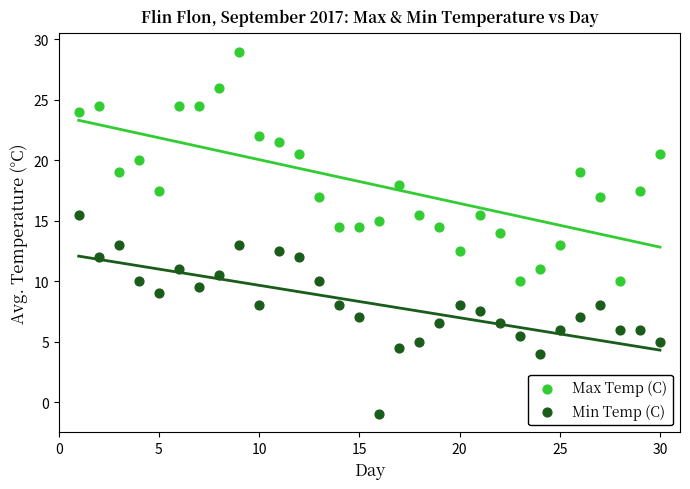

Across all data points, what is the range of Y values (max minus min)?

30.0